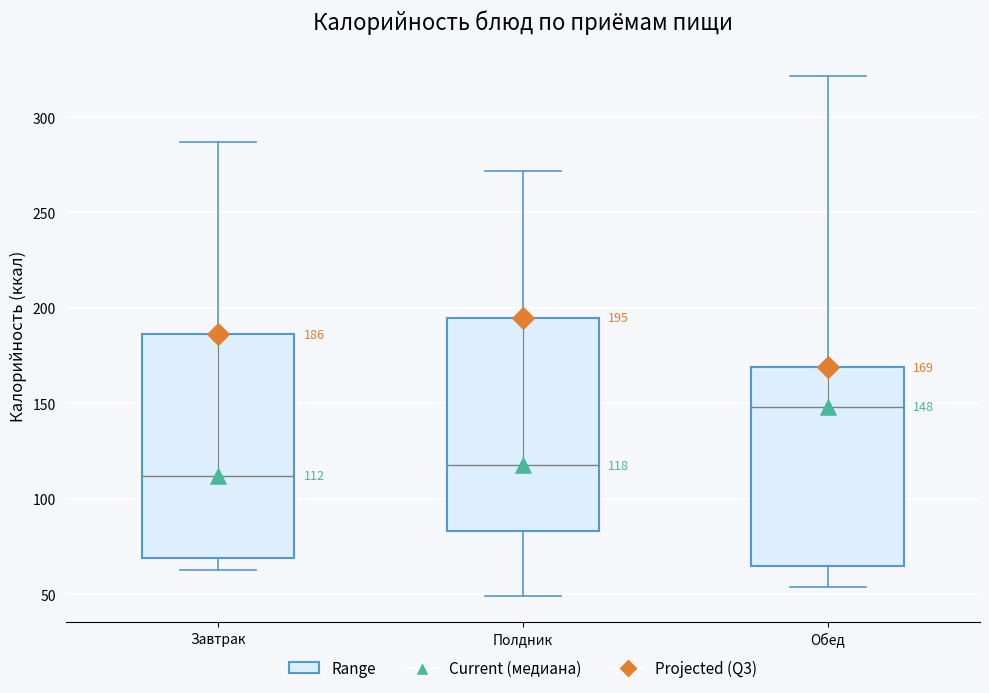

Which box's median line is the highest?

Обед